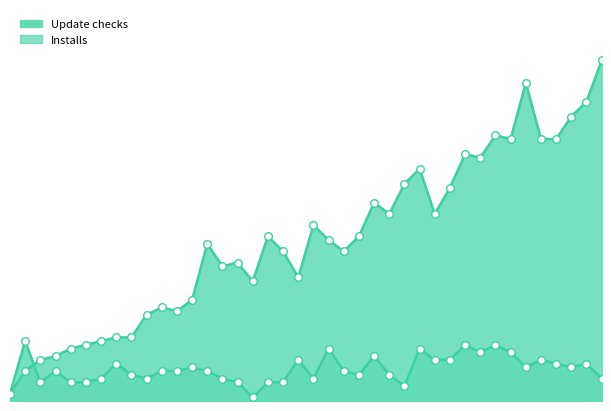

At how many categories does at least one series exceed 16?

33